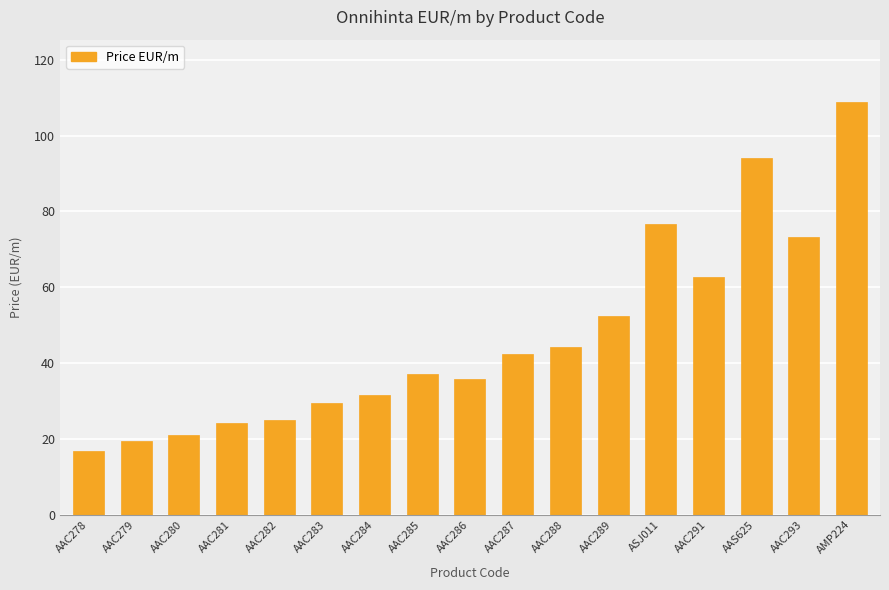

At which category does the chart reach its minimum across all series?

AAC278